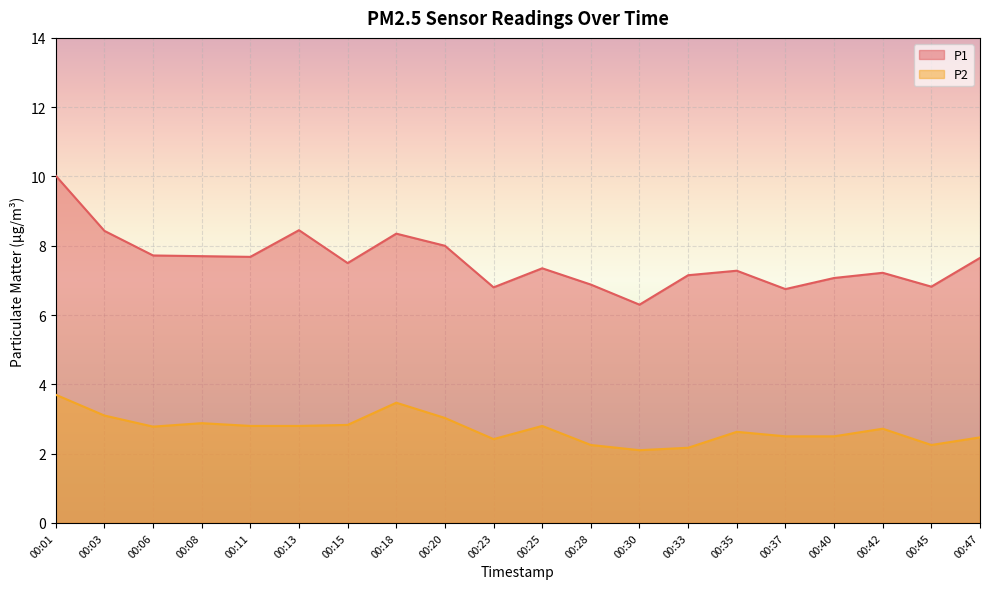

Reading right to left, transcribe all the data shown in this chart.

P1: 7.7	6.8	7.2	7.1	6.8	7.3	7.2	6.3	6.9	7.3	6.8	8.0	8.3	7.5	8.4	7.7	7.7	7.7	8.4	10.0
P2: 2.5	2.2	2.7	2.5	2.5	2.6	2.2	2.1	2.2	2.8	2.4	3.0	3.5	2.8	2.8	2.8	2.9	2.8	3.1	3.7